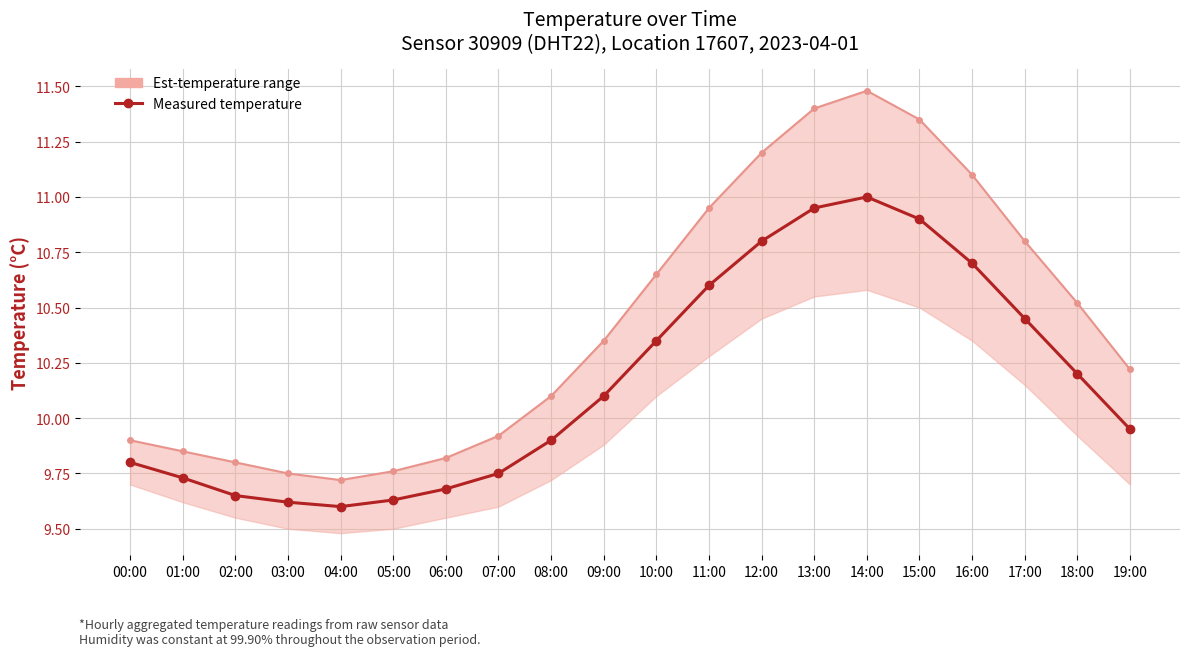

How many data points in Measured temperature are above 10?

10